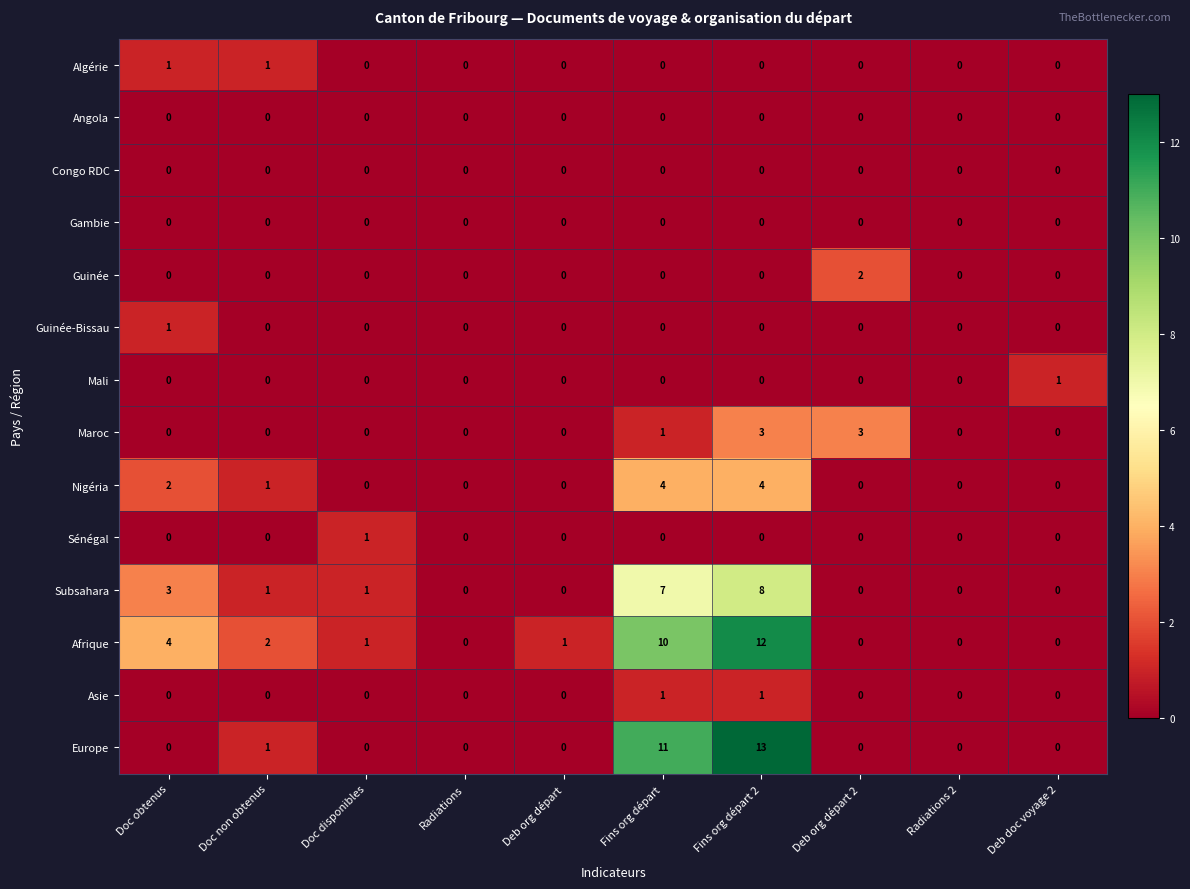

What is the difference between the highest and lowest values at Deb doc voyage 2?

1